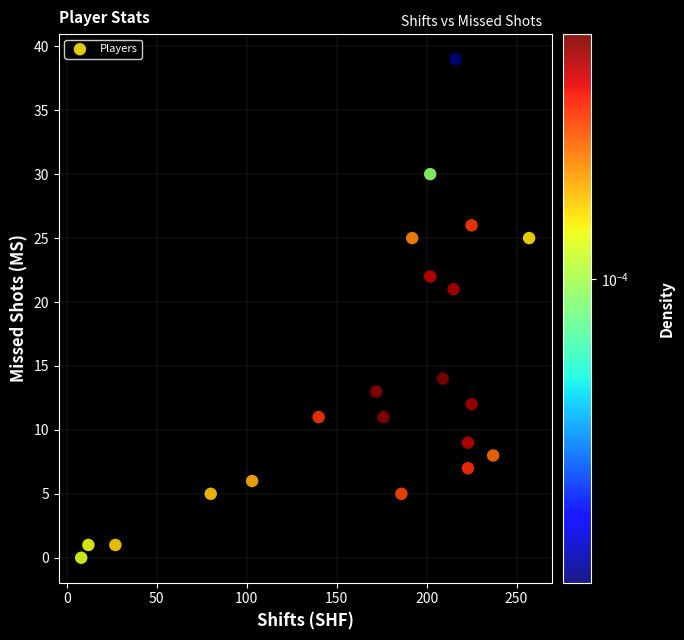

What is the range of X values (max minus min)?

249